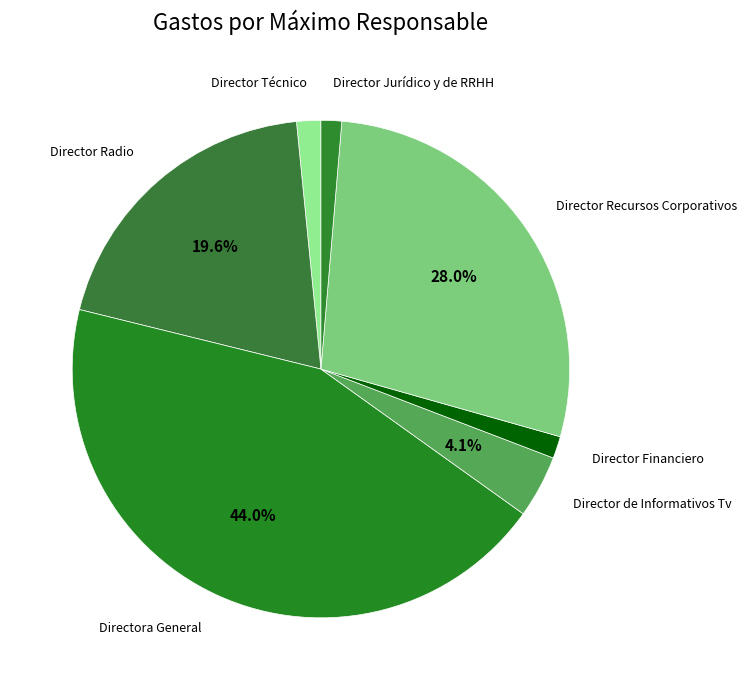

Does any single category account for the majority?

No